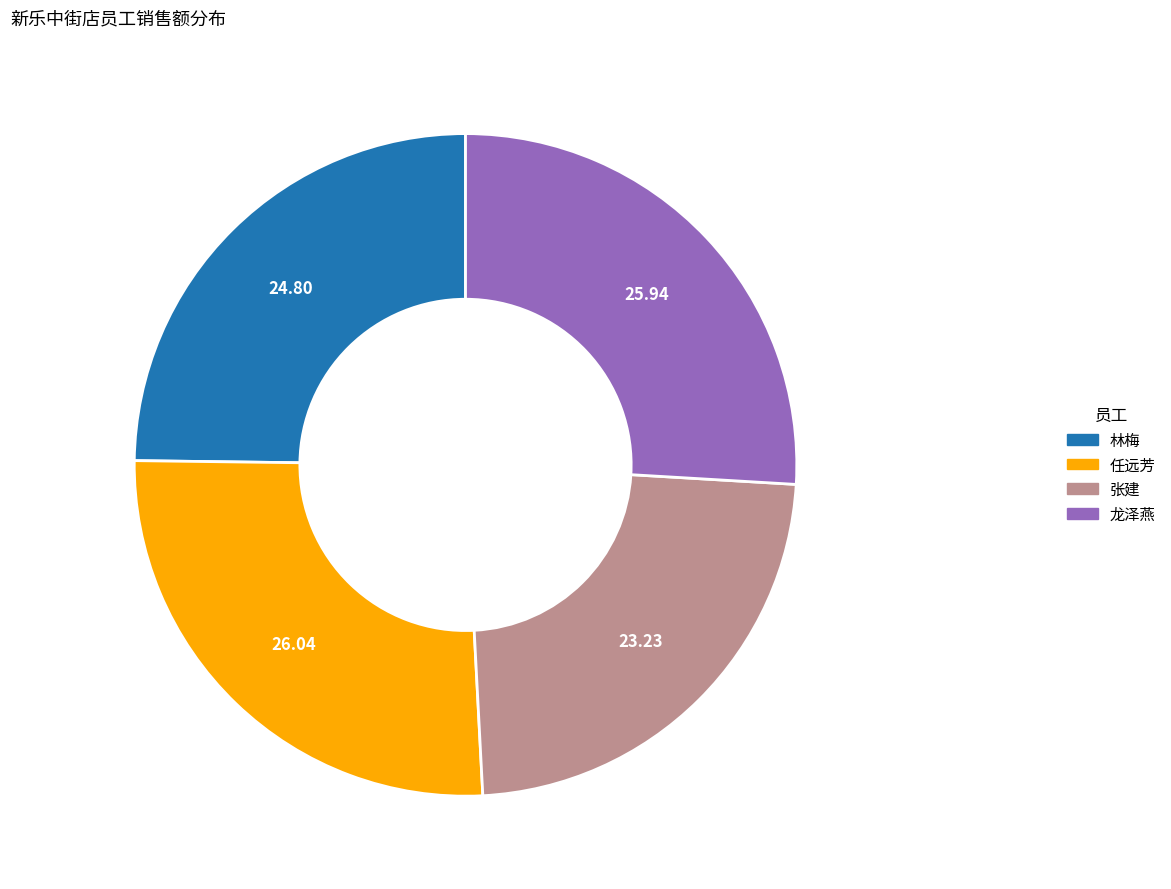

Combined, do 龙泽燕 and 张建 account for over 50%?

No